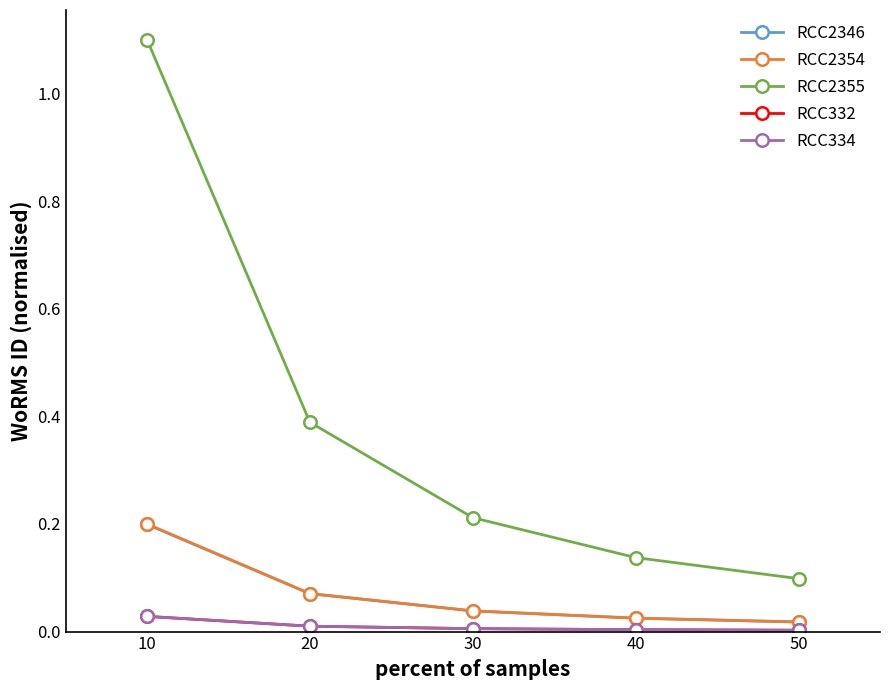

True or false: RCC2346 and RCC2355 cross at least once.

False